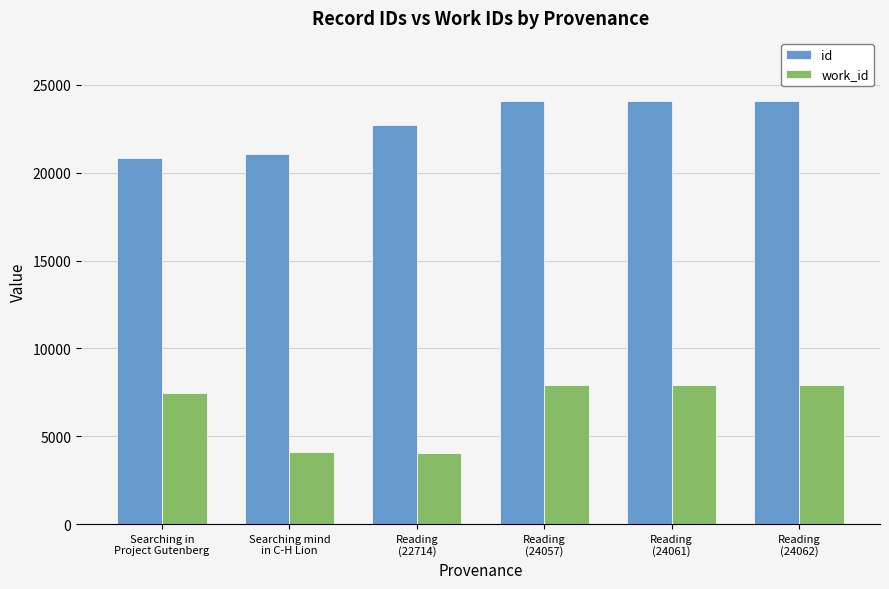

Which series has the largest total across all categories?

id